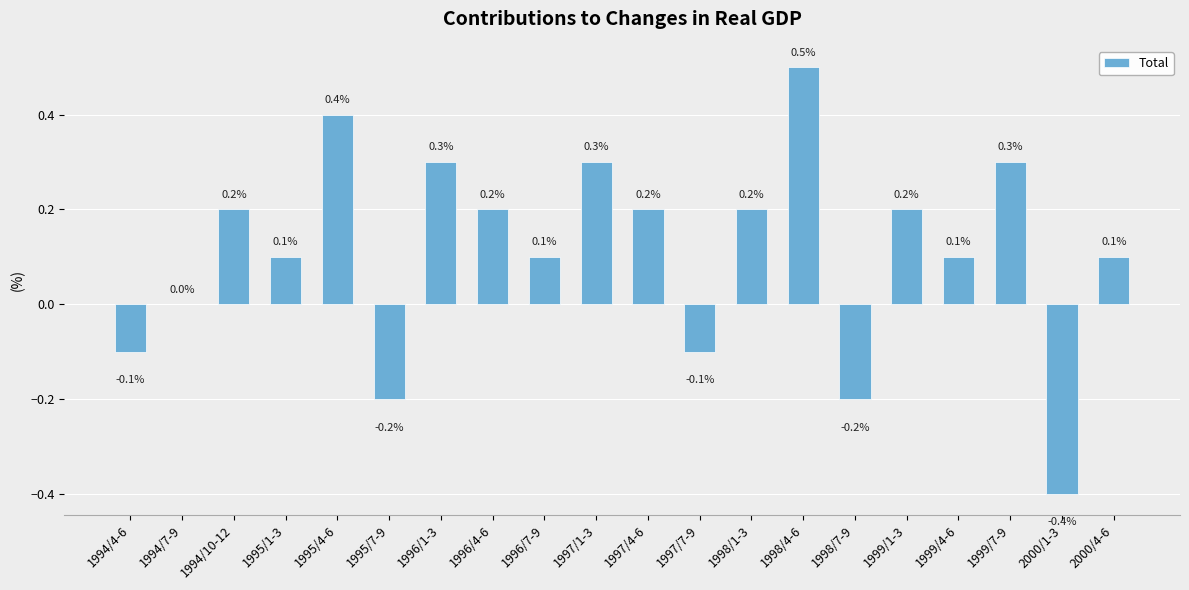

Are the bars grouped side by side (vs. stacked)?

No